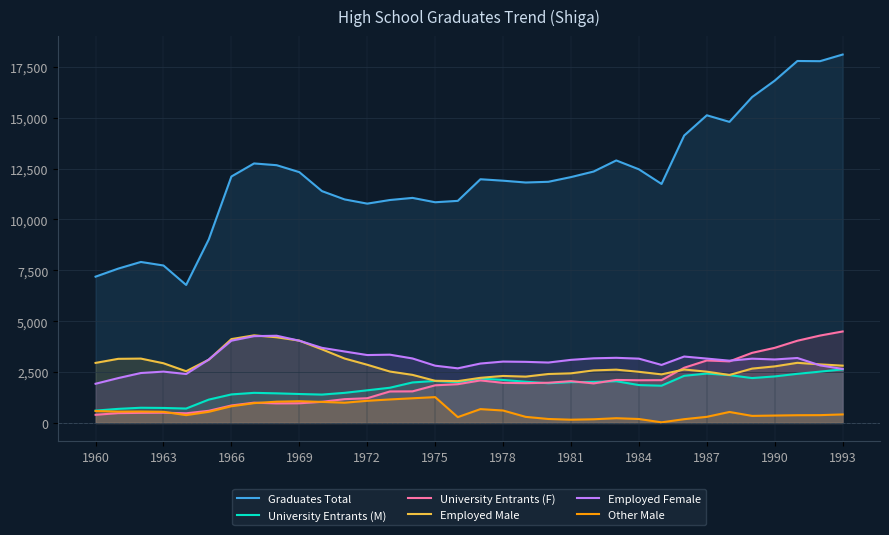

Which series has the largest total across all categories?

Graduates Total